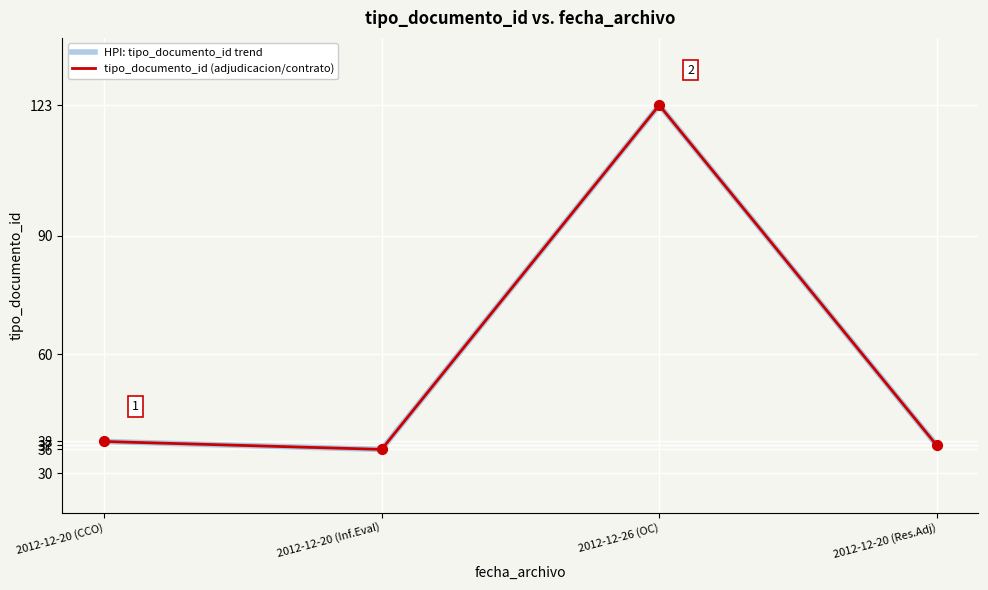

Is the value of tipo_documento_id (adjudicacion/contrato) at 2012-12-20 (Inf.Eval) greater than the value of HPI: tipo_documento_id trend at 2012-12-20 (Res.Adj)?

No